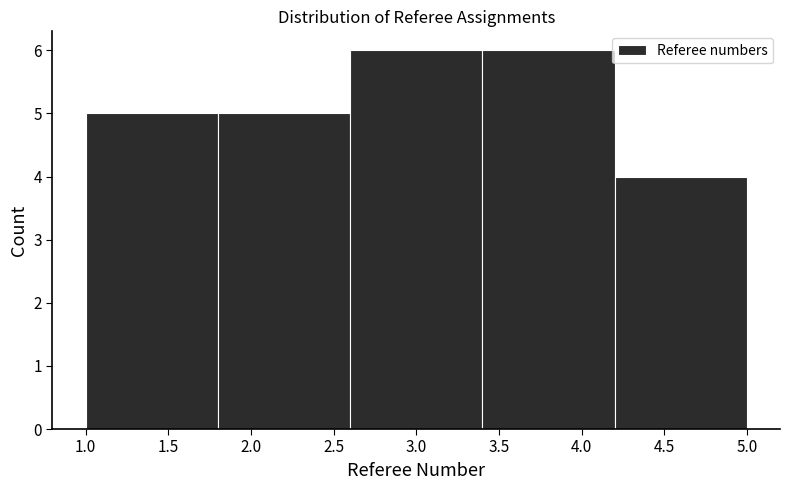

Reading left to right, transcribe this chart: for each bar, give the range it covers on the x-axis and its height. The values are not printed on the chart, so give them approximately, as read against the axis.

1.0 to 1.8: 5
1.8 to 2.6: 5
2.6 to 3.4: 6
3.4 to 4.2: 6
4.2 to 5.0: 4